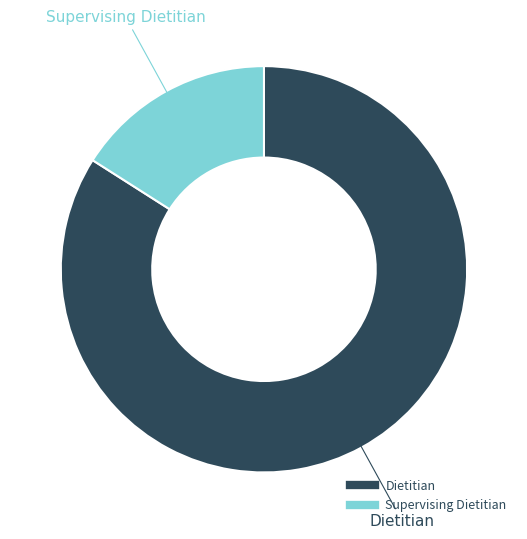

Is it true that Dietitian is 70% of the pie?

False